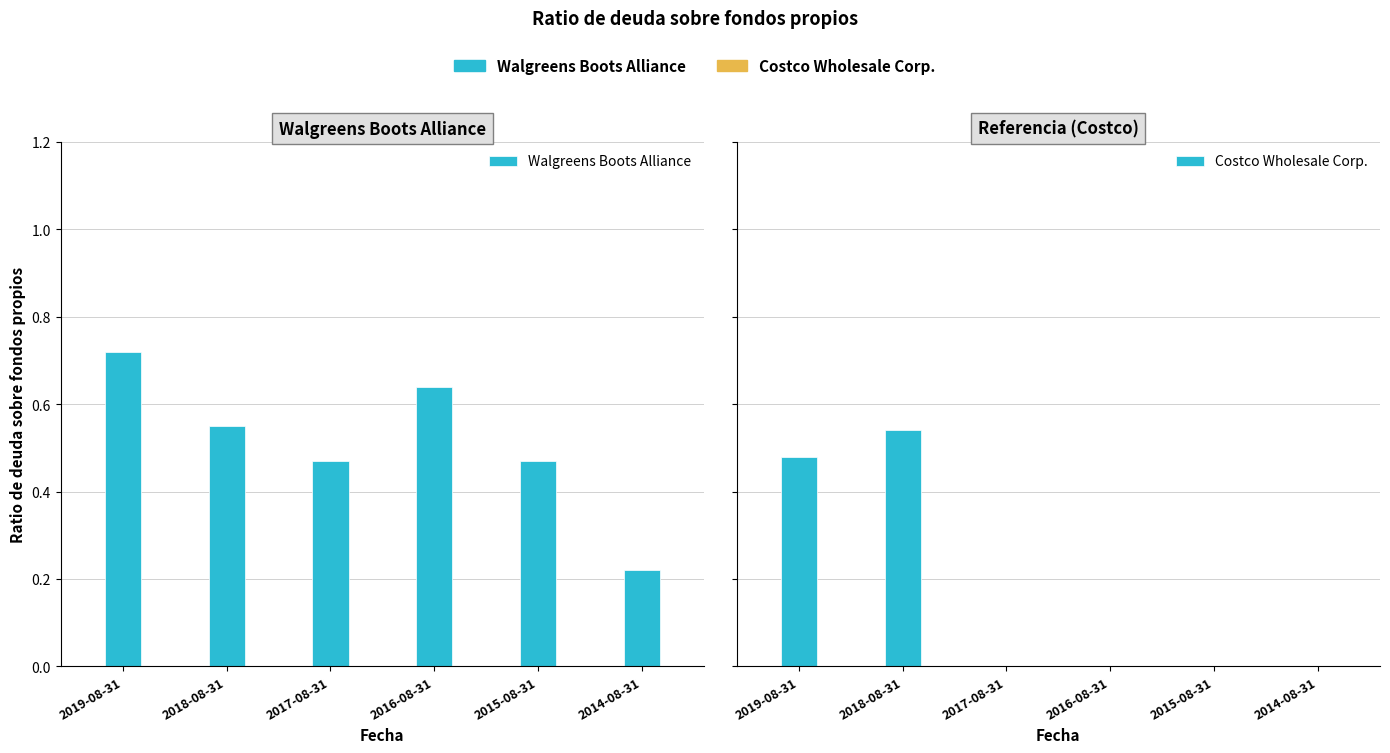

True or false: Walgreens Boots Alliance has a value of 0.5 at 2015-08-31.

True